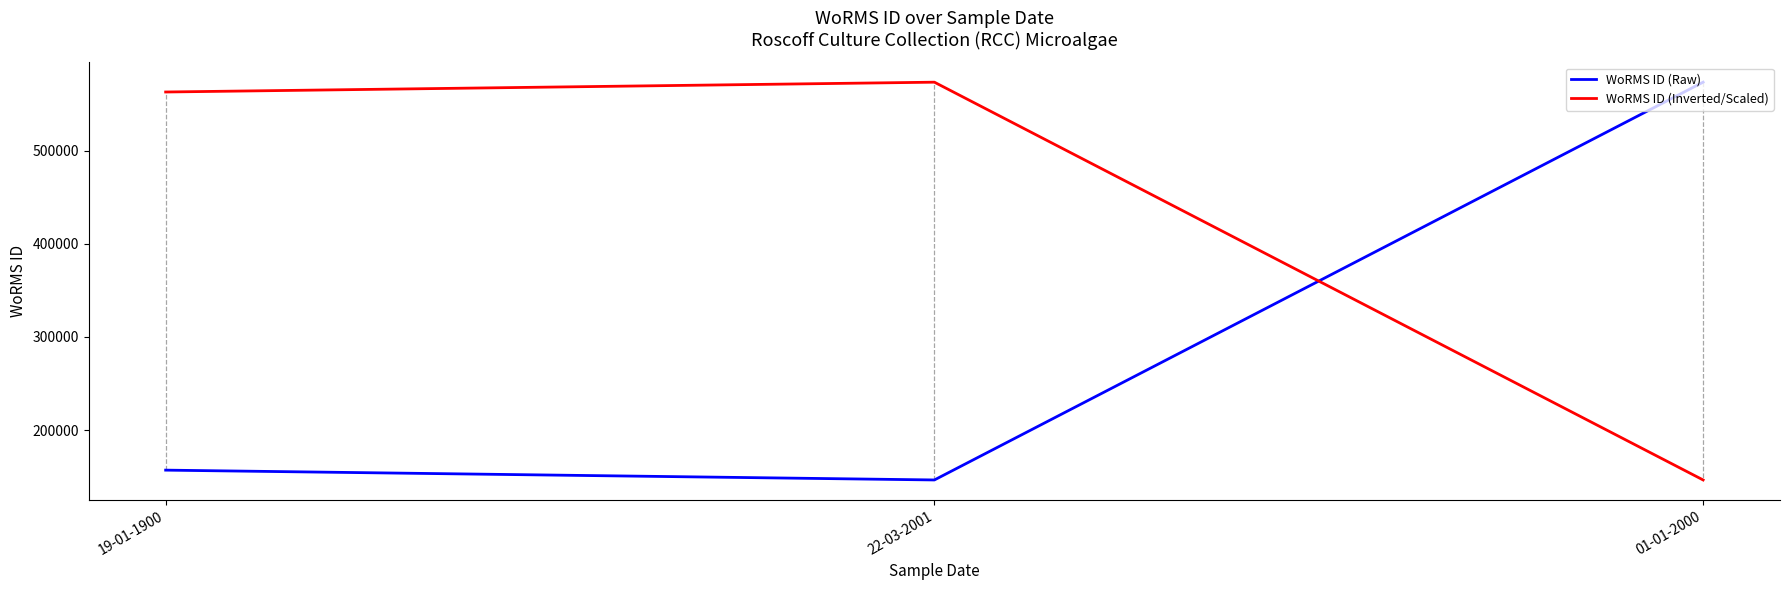

What is the greatest value displayed?

573354